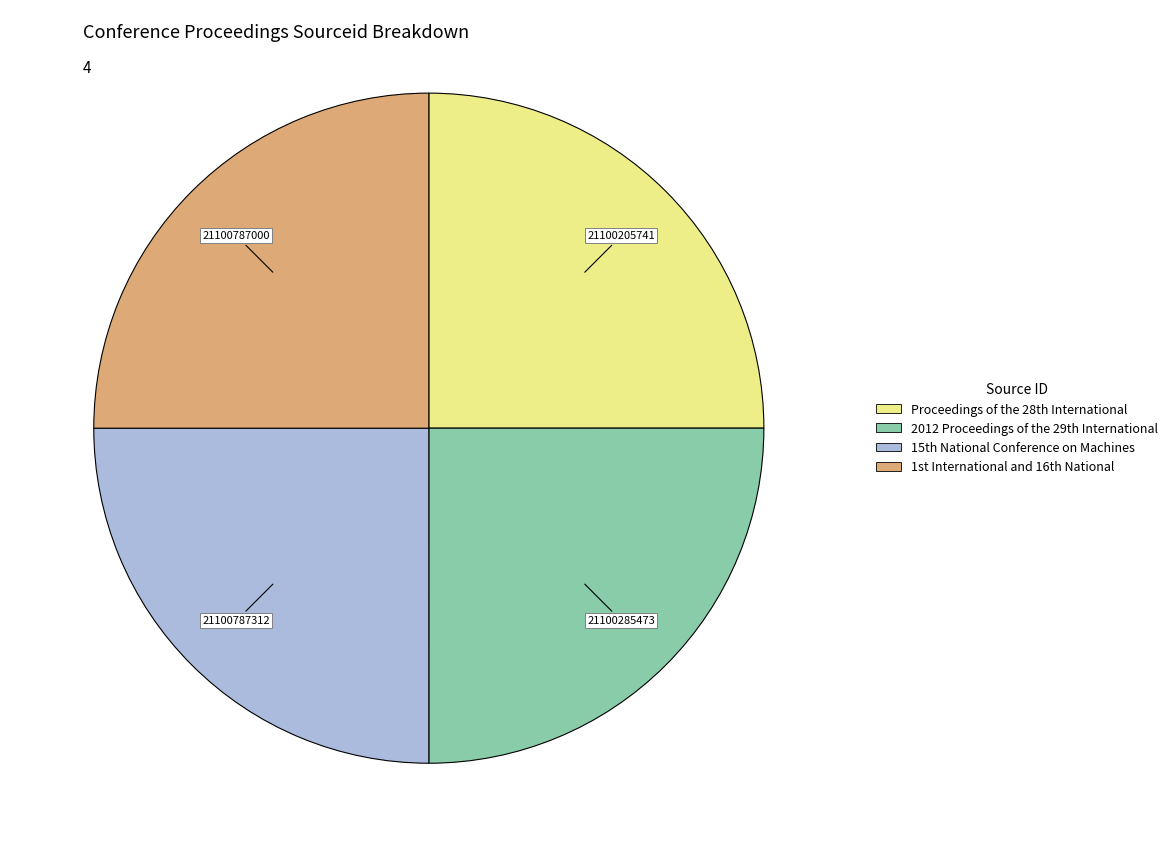

Is there a majority slice in this chart?

No